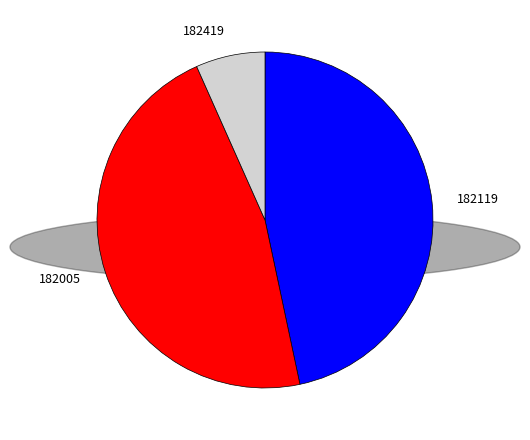

How many segments does this pie chart have?

3